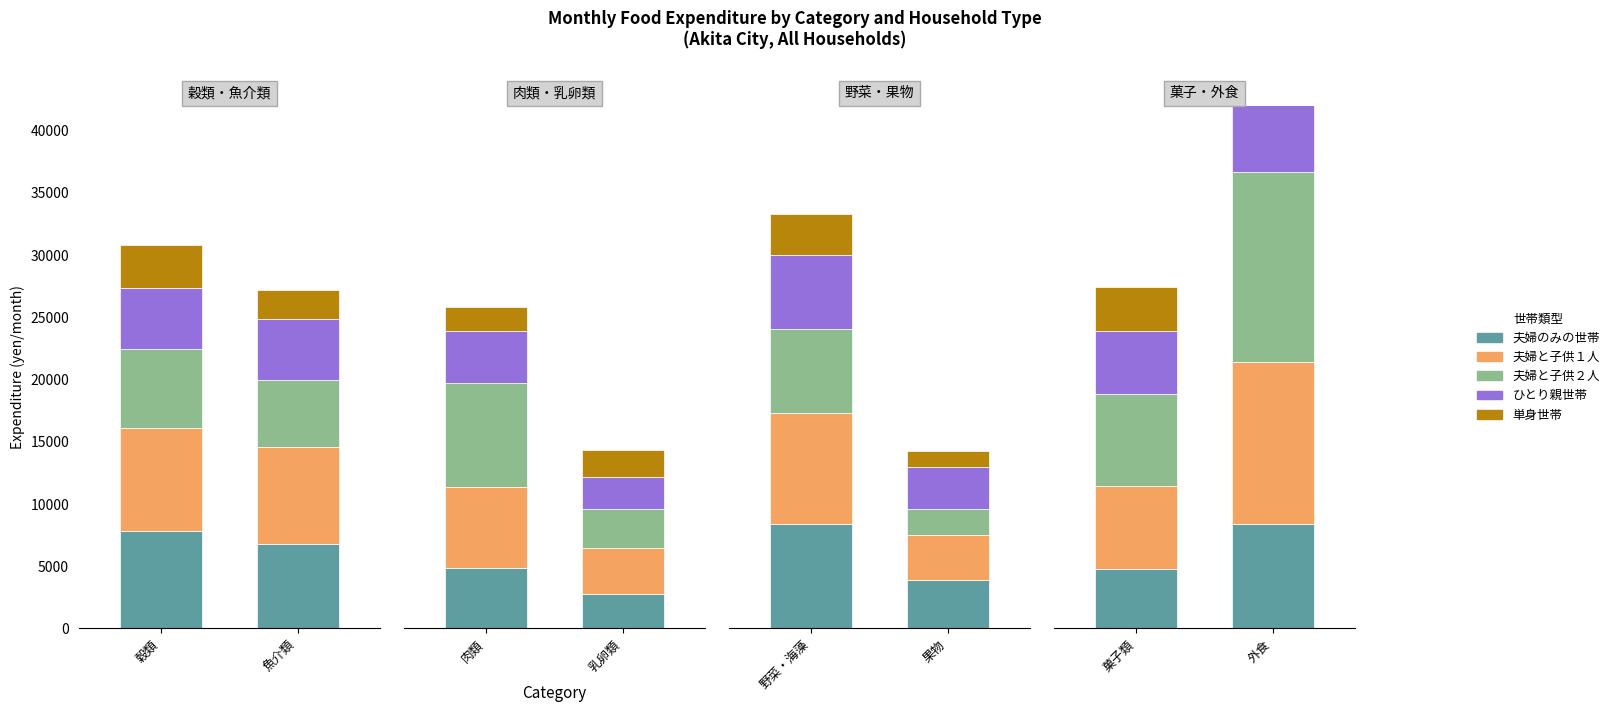

What is the label of the 2nd bar from the left?

外食